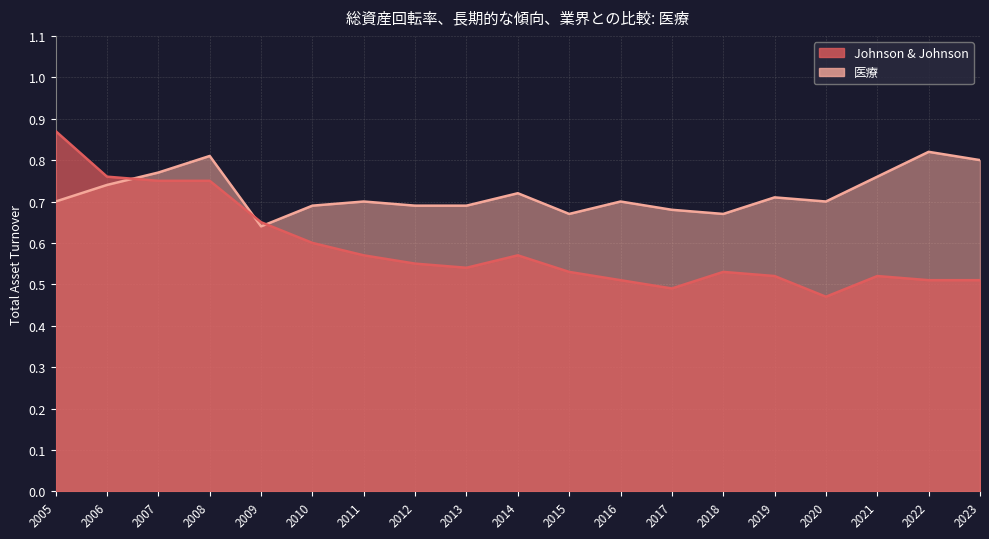

What is the total value across all series at 2018?

1.2